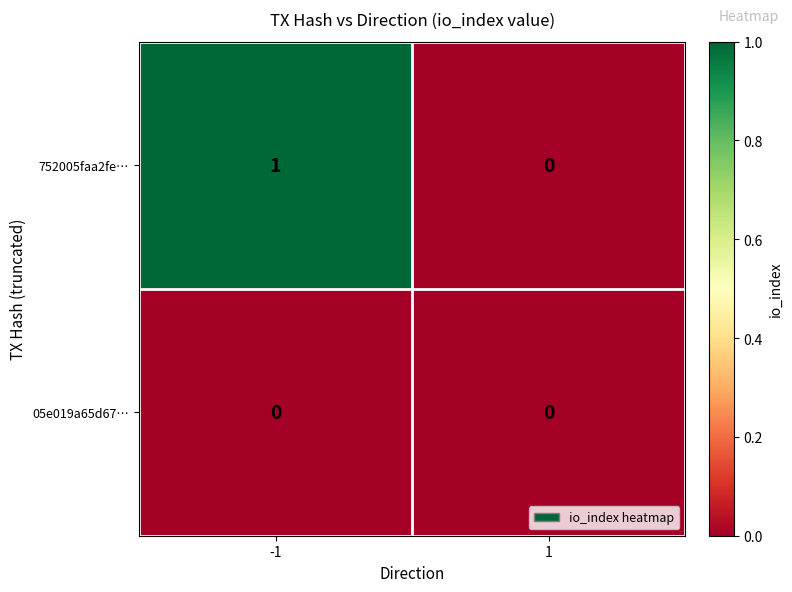

List the series in order of their overall mean, lowest first.

05e019a65d67…, 752005faa2fe…